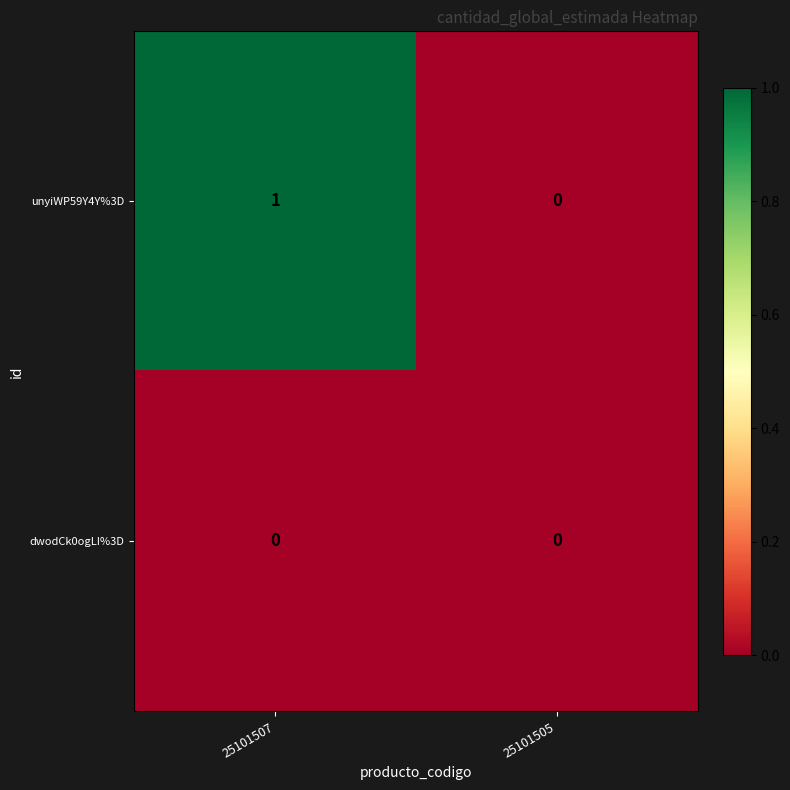

Reading left to right, list all the values displayed in this chart.

unyiWP59Y4Y%3D: 25101507=1	25101505=0
dwodCk0ogLI%3D: 25101507=0	25101505=0